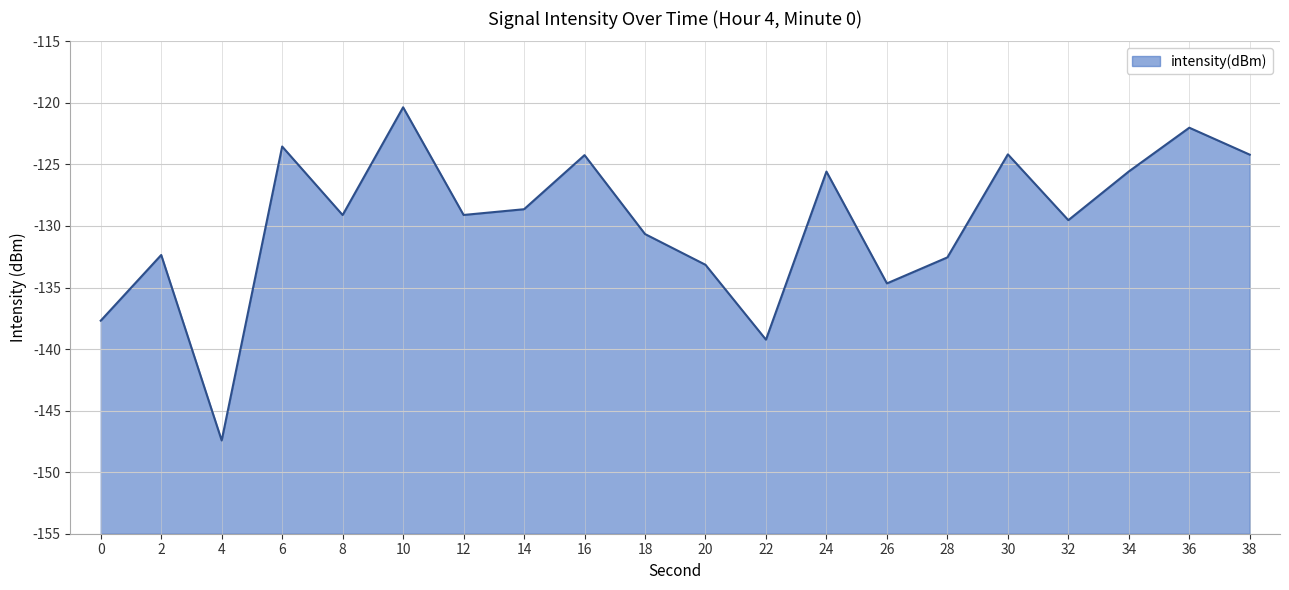

Rank the categories by value from highest to lowest.

10, 36, 6, 30, 38, 16, 34, 24, 14, 12, 8, 32, 18, 2, 28, 20, 26, 0, 22, 4